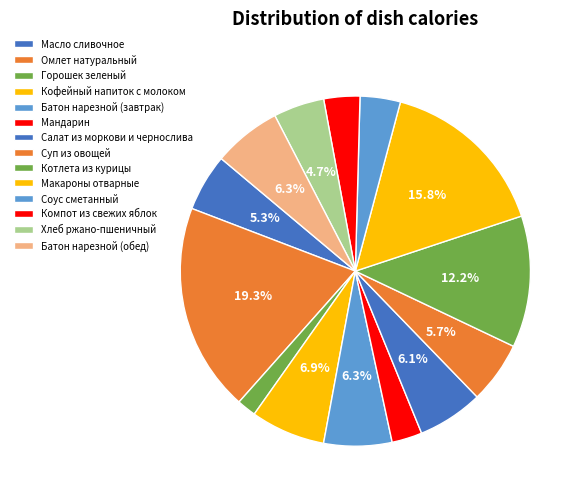

True or false: Горошек зеленый accounts for 2% of the total.

True